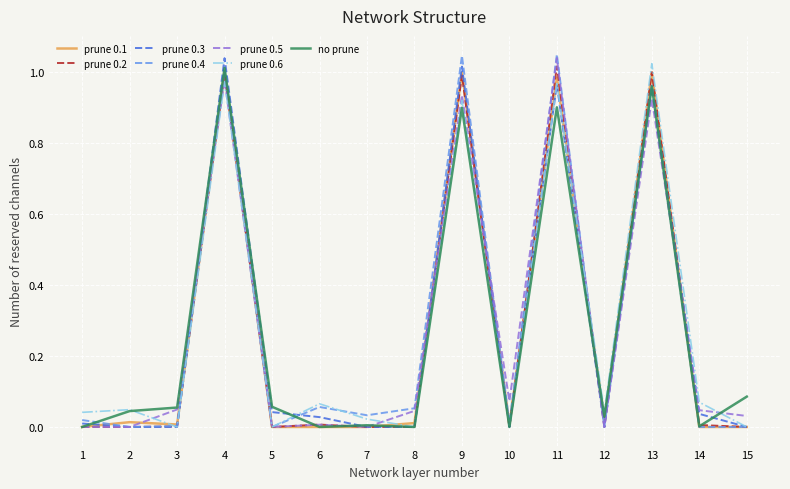

The value of no prune at 6 is 0.0. True or false?

True